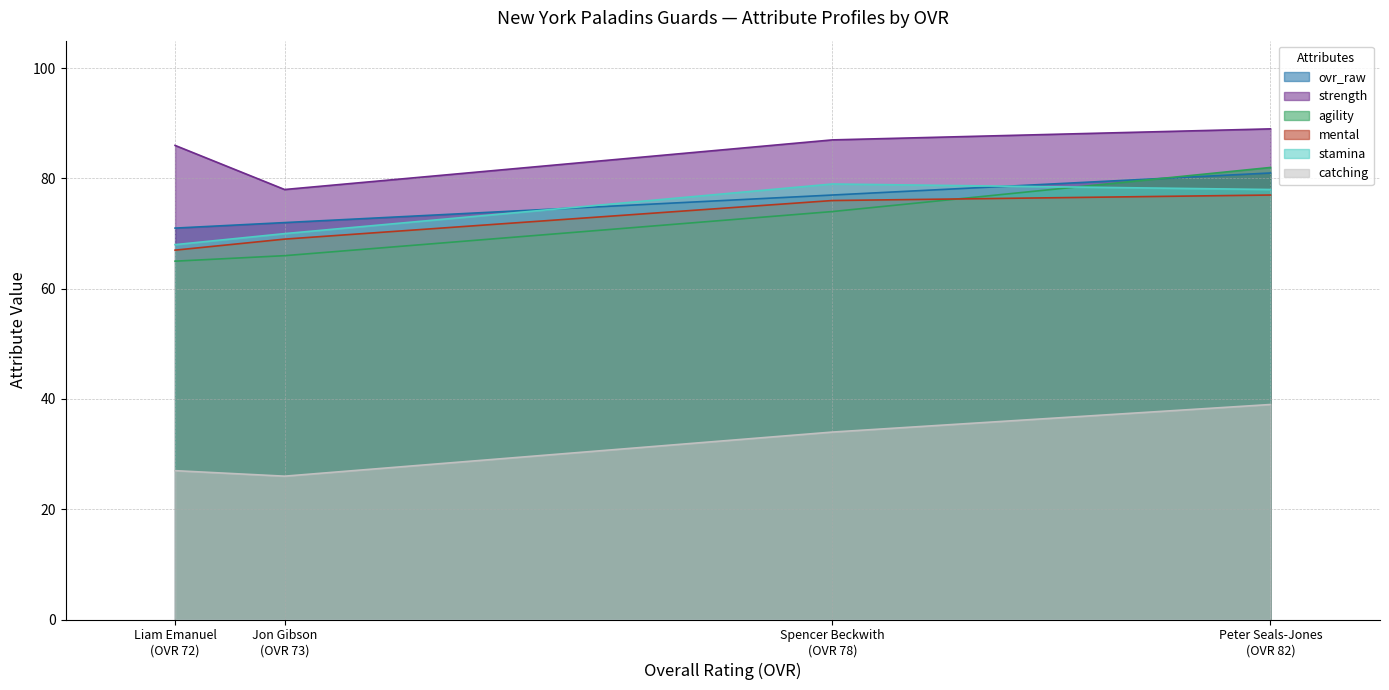

What is the sum of all stamina values?

295